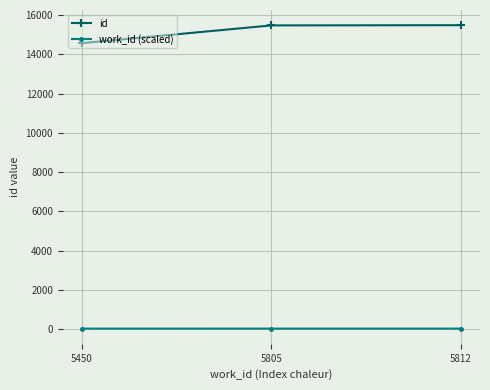

What is the greatest value displayed?

15487.0